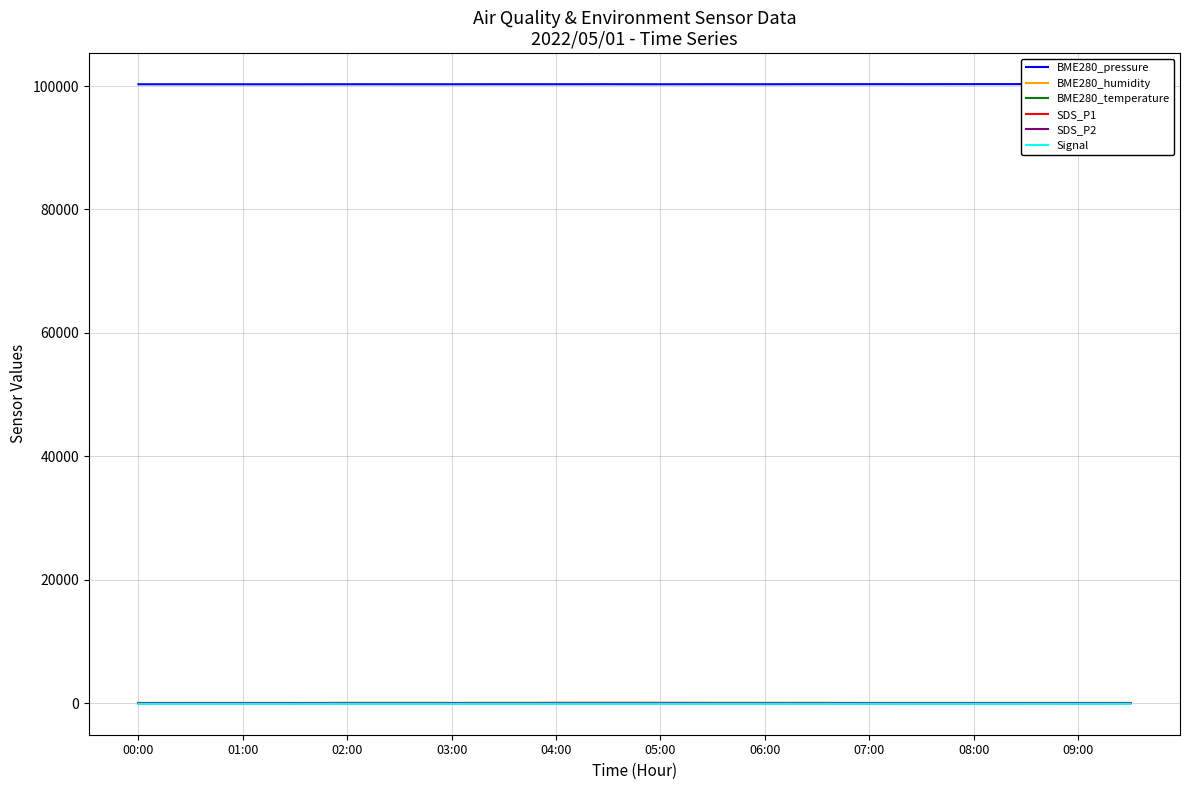

The value of BME280_humidity at 11 is 69.8. True or false?

True